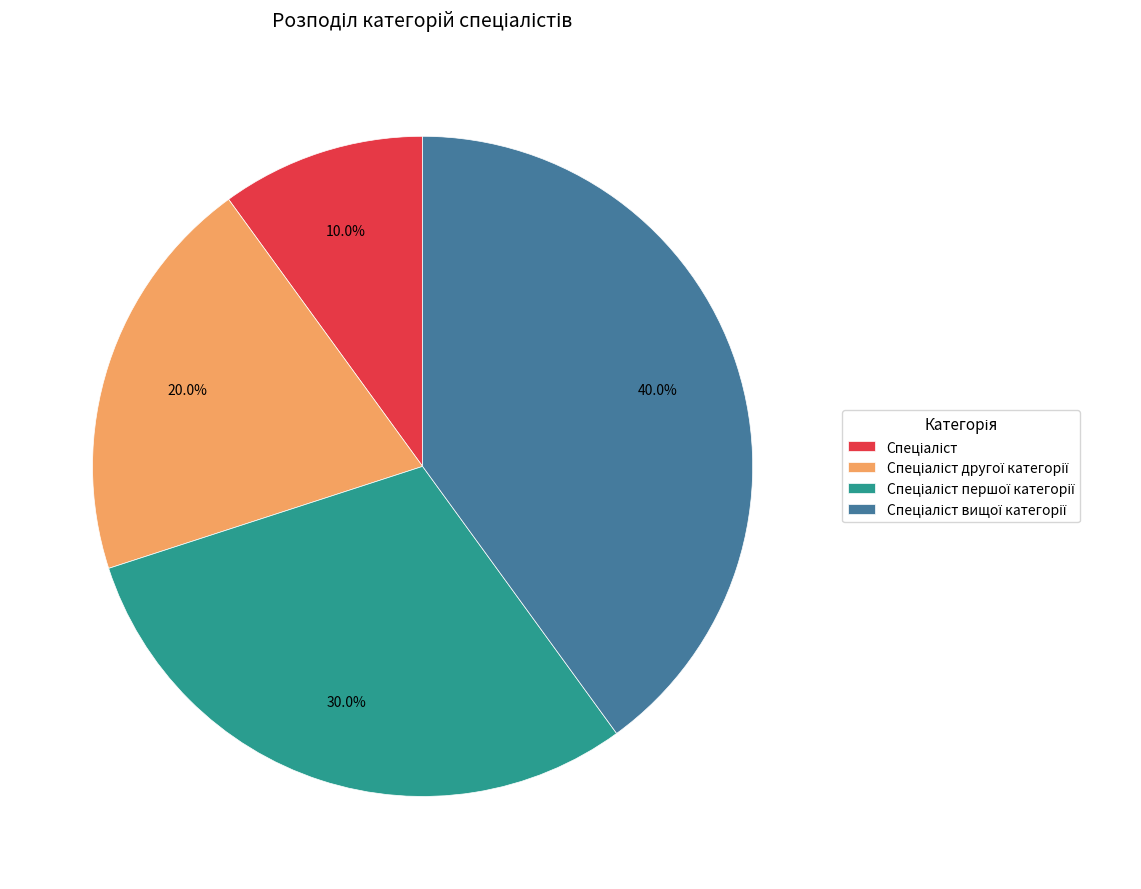

Is there any slice that represents more than half of the pie?

No